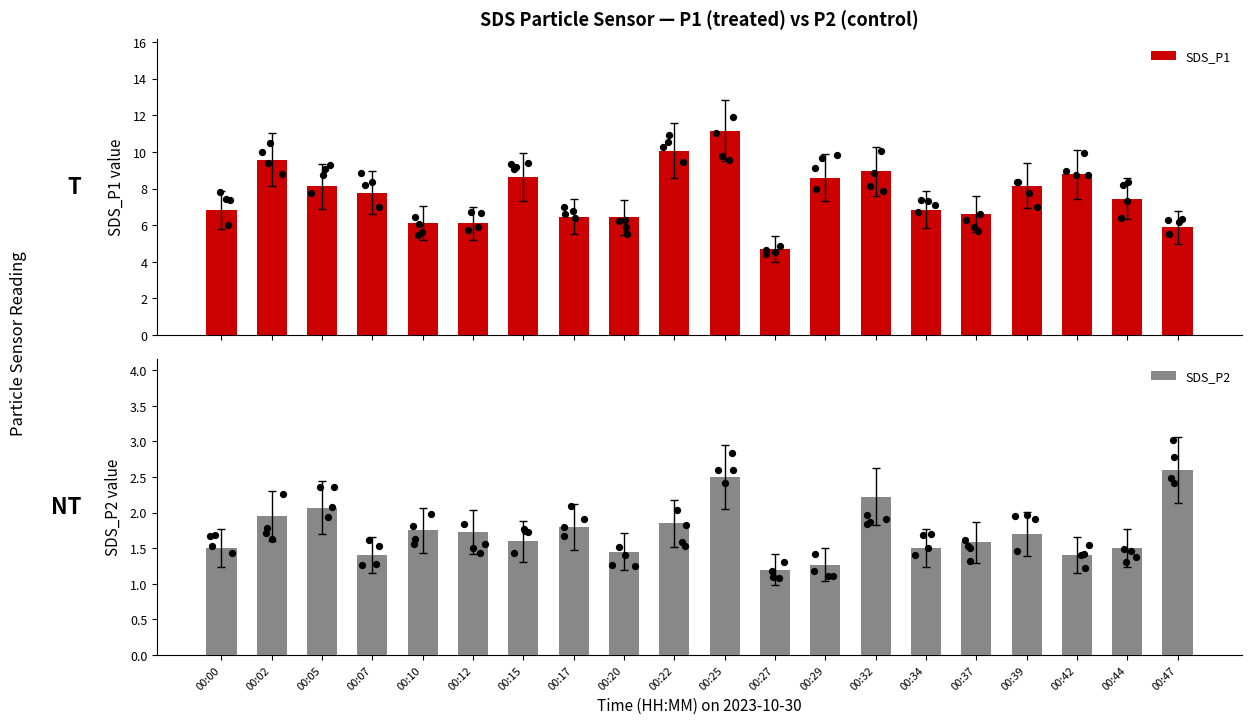

At which category is the sum across all series the highest?

00:25